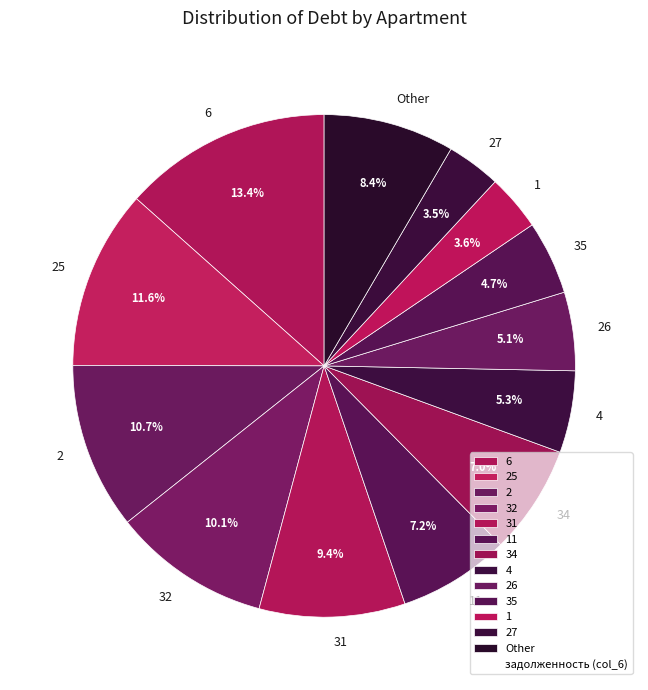

What is the ratio of the value at 26 to the value at Other?

0.6